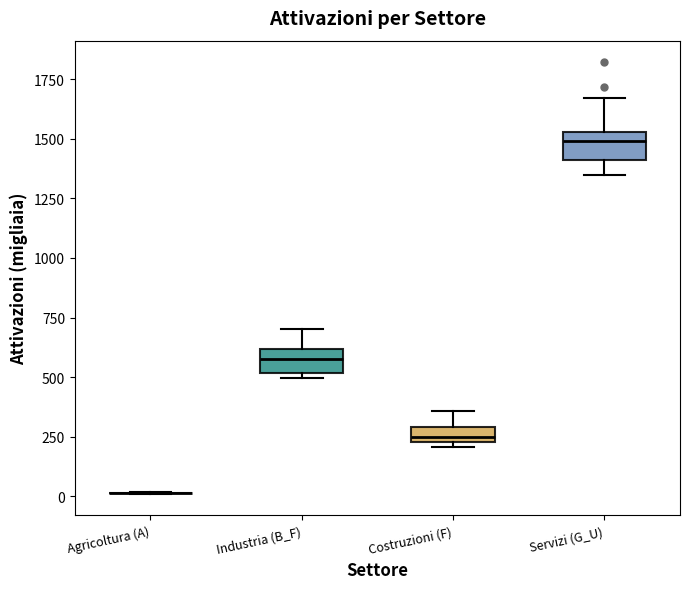

Where is the lower edge of the box for Costruzioni (F) on the y-axis? The values are not printed on the chart, so give them approximately, as read against the axis.

250